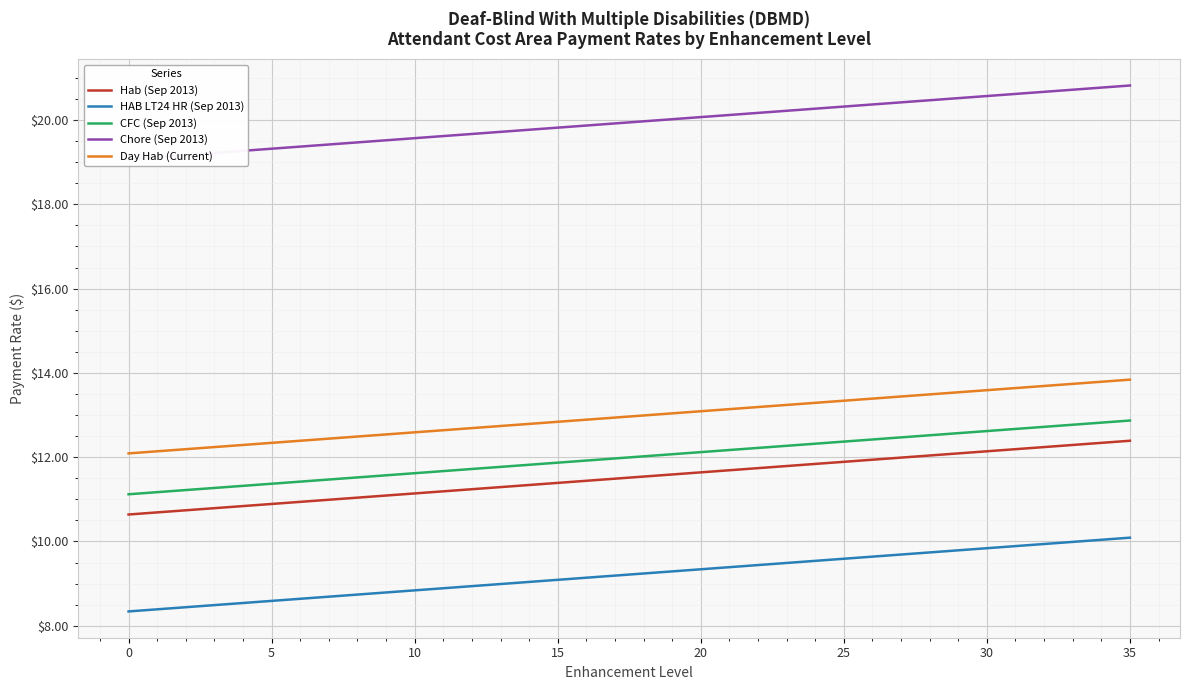

The HAB LT24 HR (Sep 2013) series shows 15.4 at 15. True or false?

False